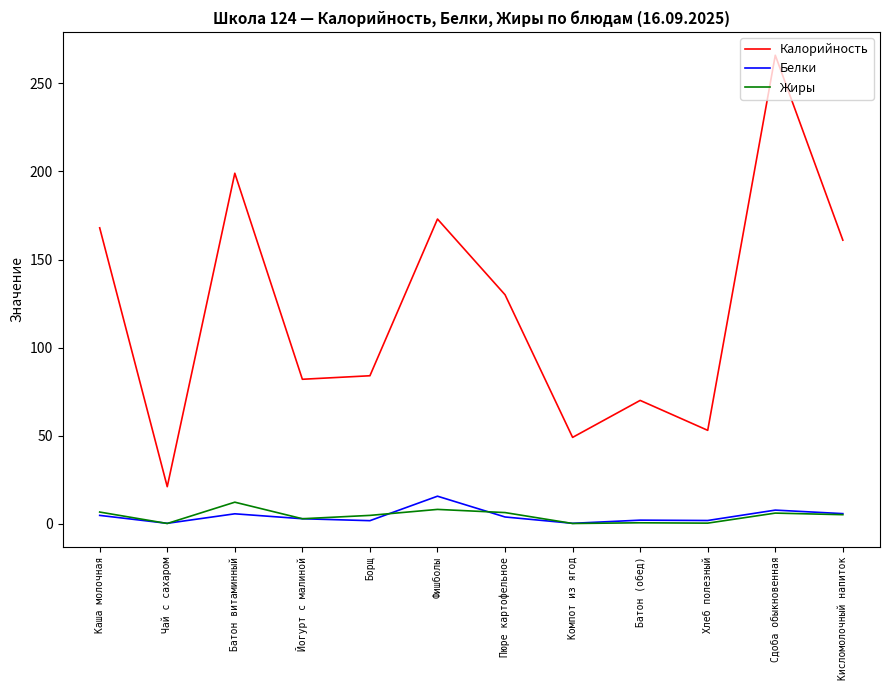

At which category does Жиры reach its first local peak?

Батон витаминный